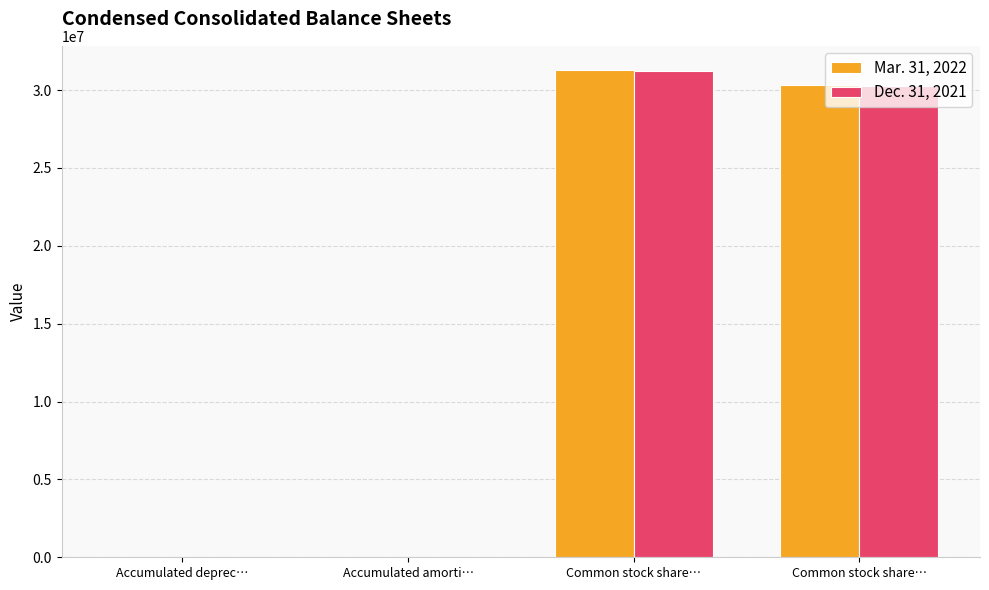

The value of Mar. 31, 2022 at Common stock share… is 53066073. True or false?

False